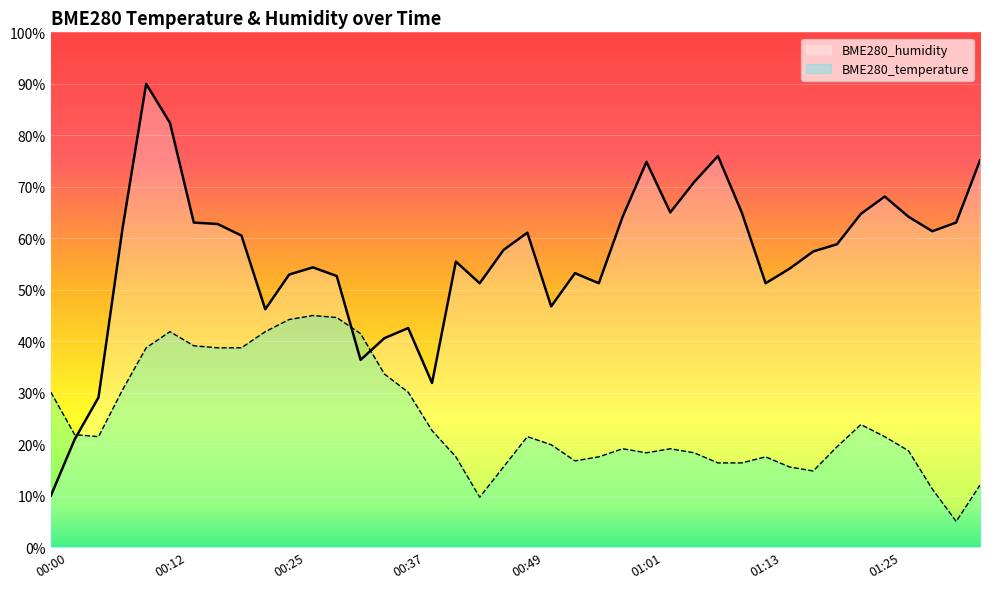

What is the spread (max minus min) of values at 01:03?

45.9